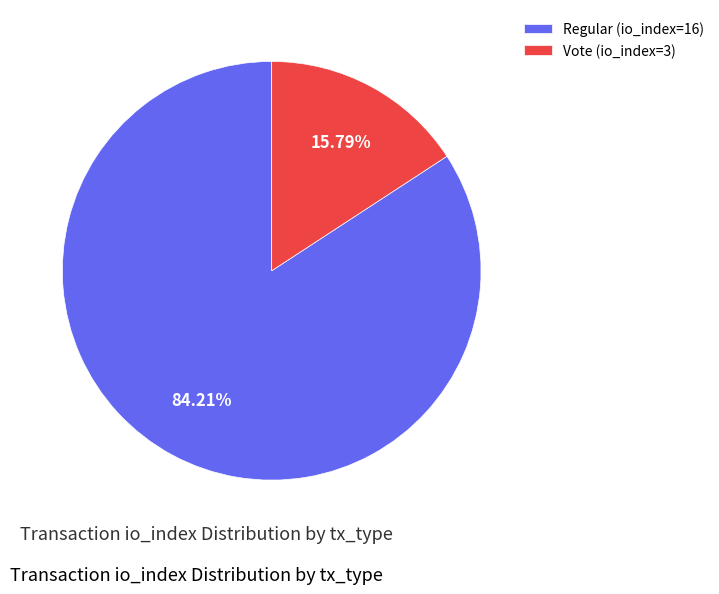

True or false: Vote (io_index=3) accounts for 16% of the total.

True